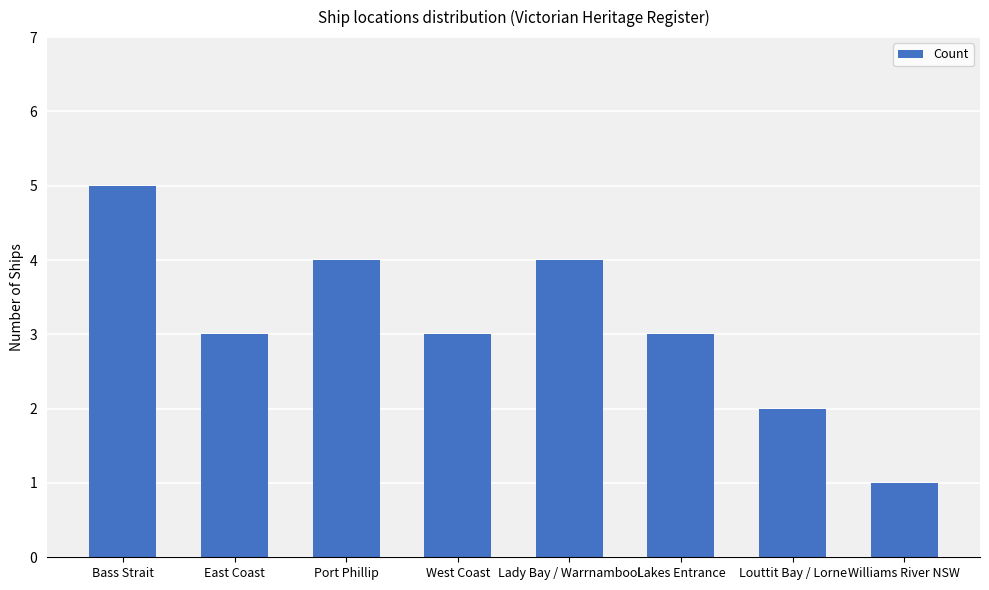

What value does the data have at Port Phillip?

4